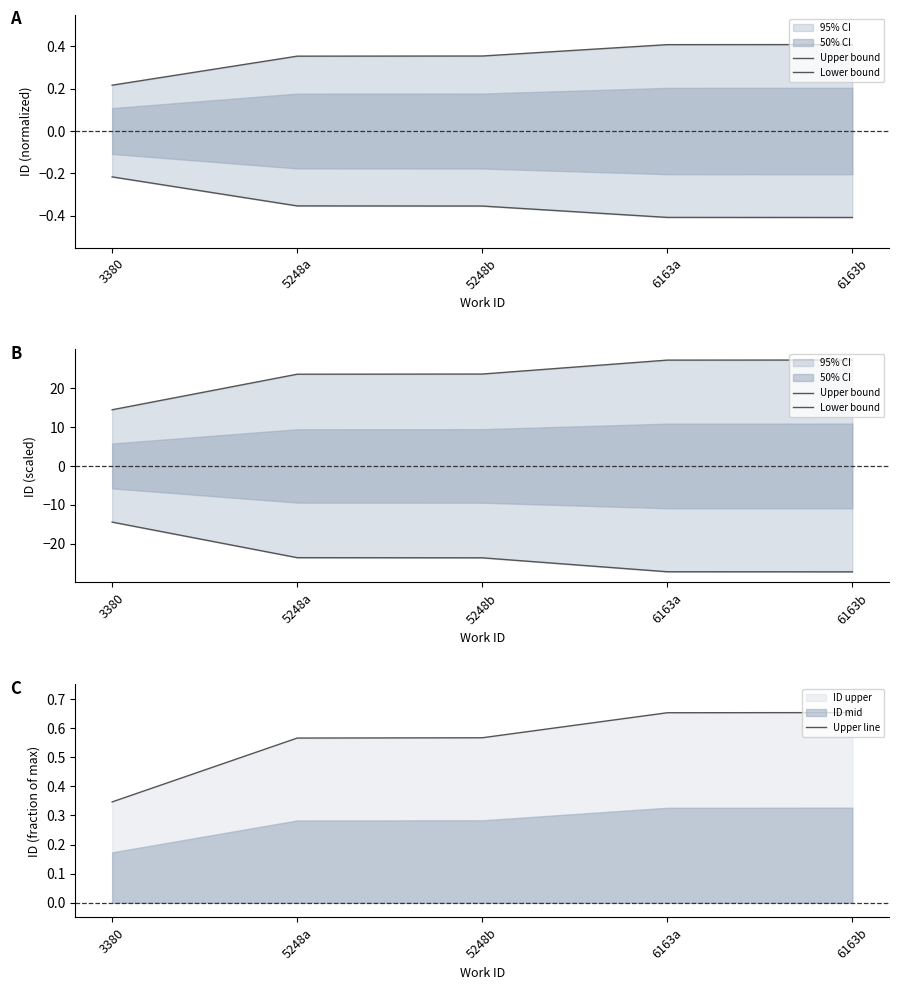

Reading left to right, transcribe all the data shown in this chart.

Upper bound: 14.4	23.6	23.6	27.2	27.2
Lower bound: -14.4	-23.6	-23.6	-27.2	-27.2
Upper line: 0.3	0.6	0.6	0.7	0.7